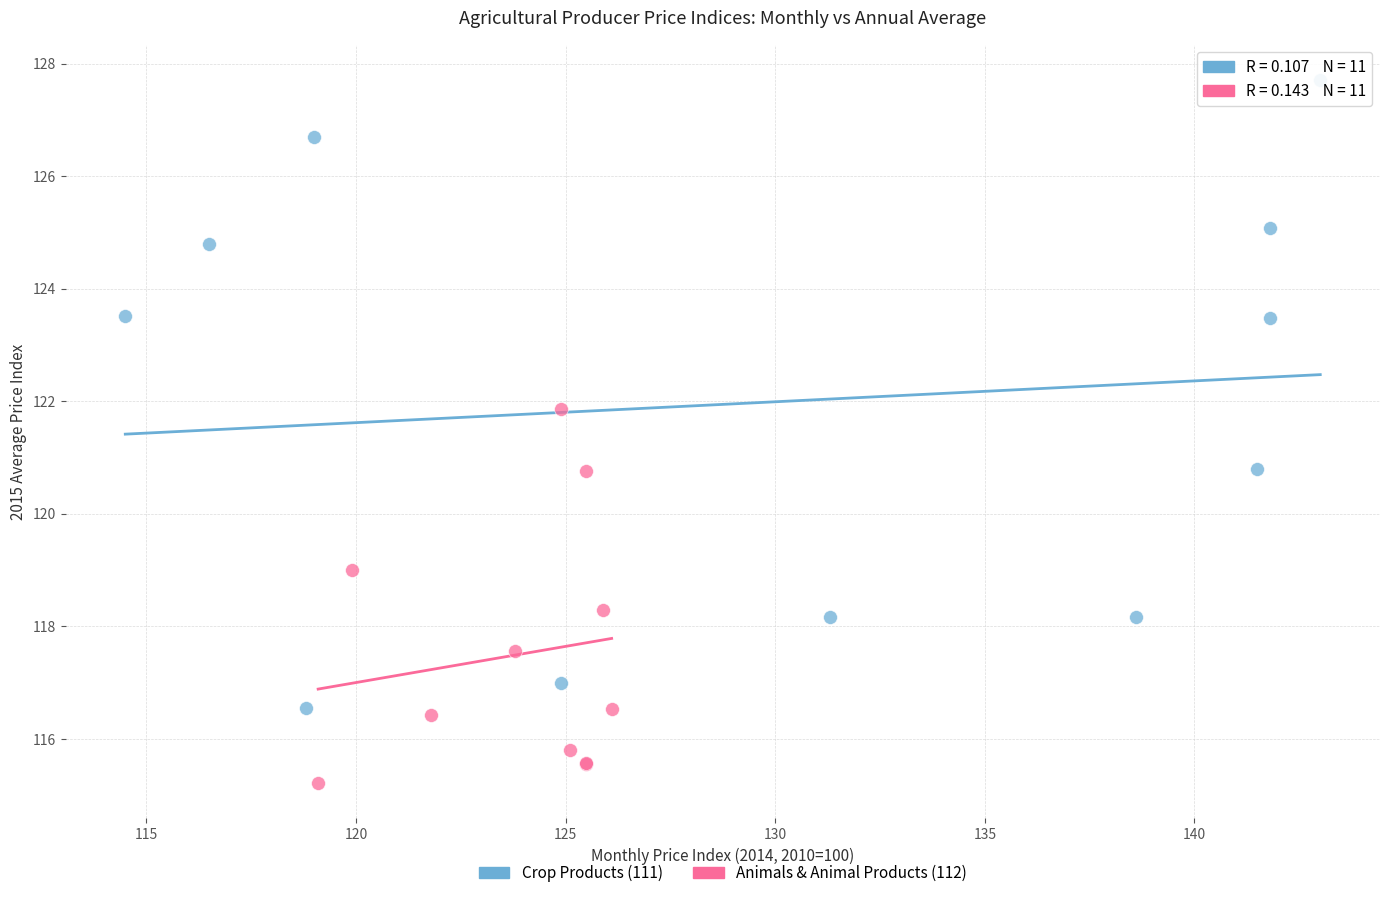

Which series contains the highest Y value?

Crop Products (111)